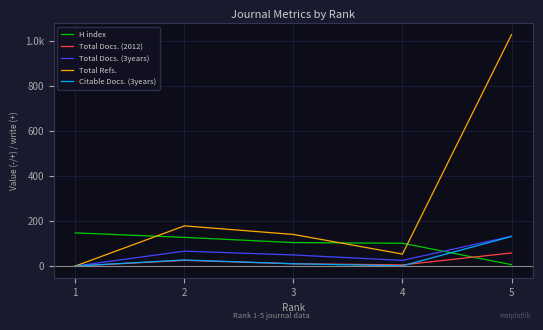

At which category is the sum across all series the highest?

5